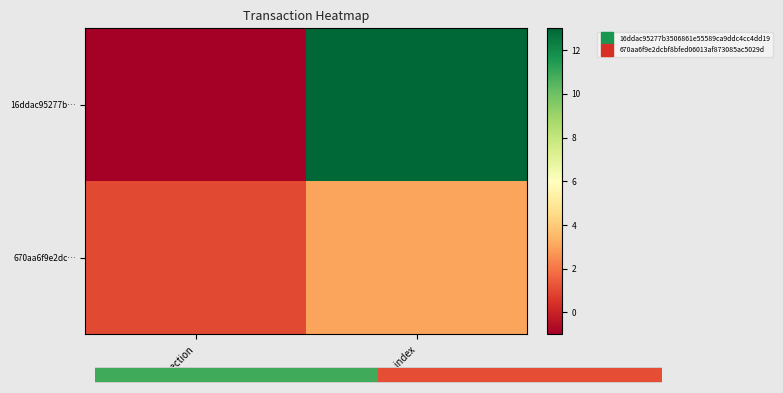

What is the average value of the 670aa6f9e2dc… series?

2